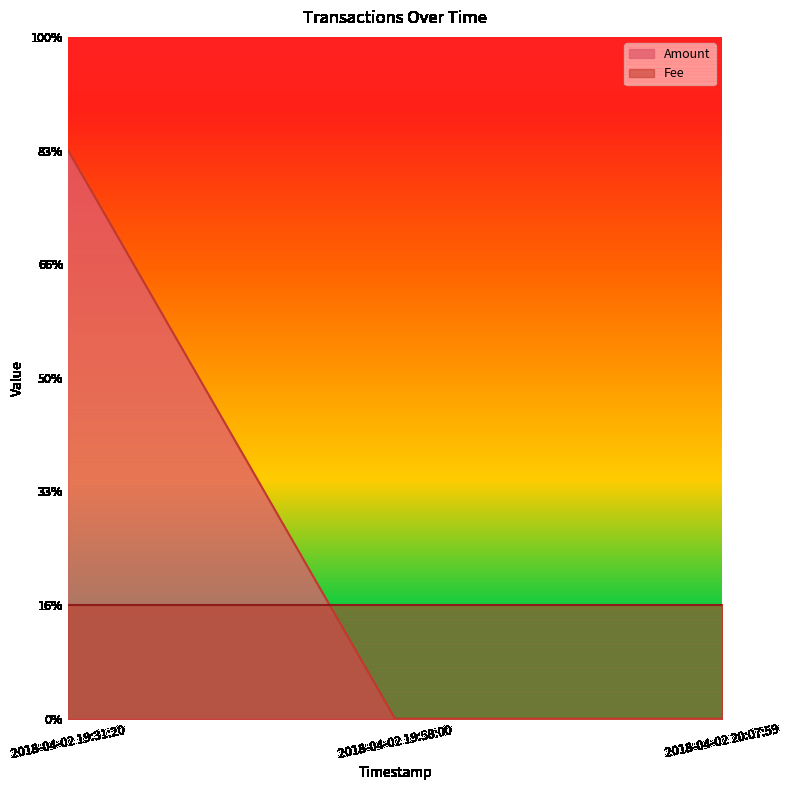

What is the difference between the maximum and minimum values in the Amount series?

5